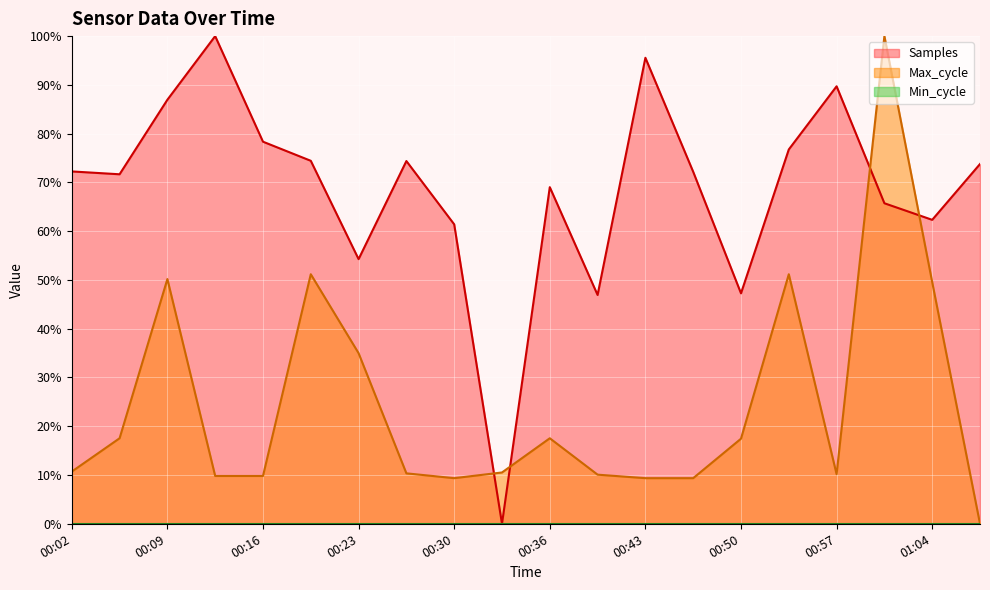

What is the greatest value displayed?

100.0